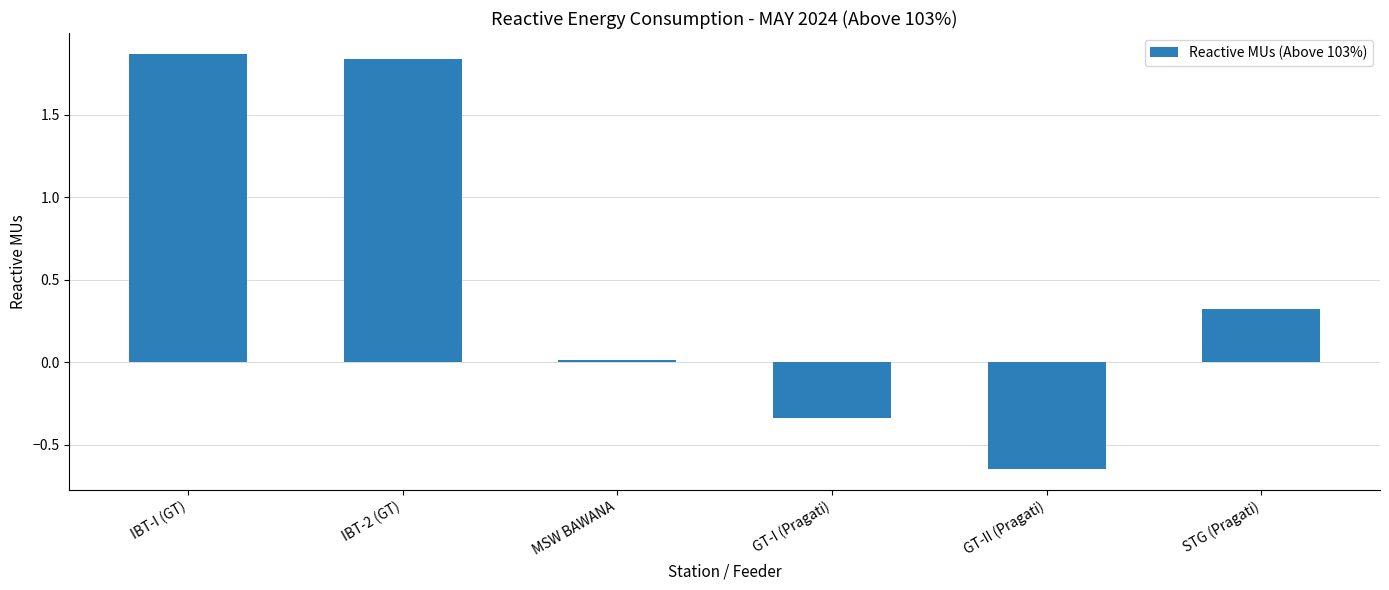

Which has a higher value, IBT-I (GT) or IBT-2 (GT)?

IBT-I (GT)